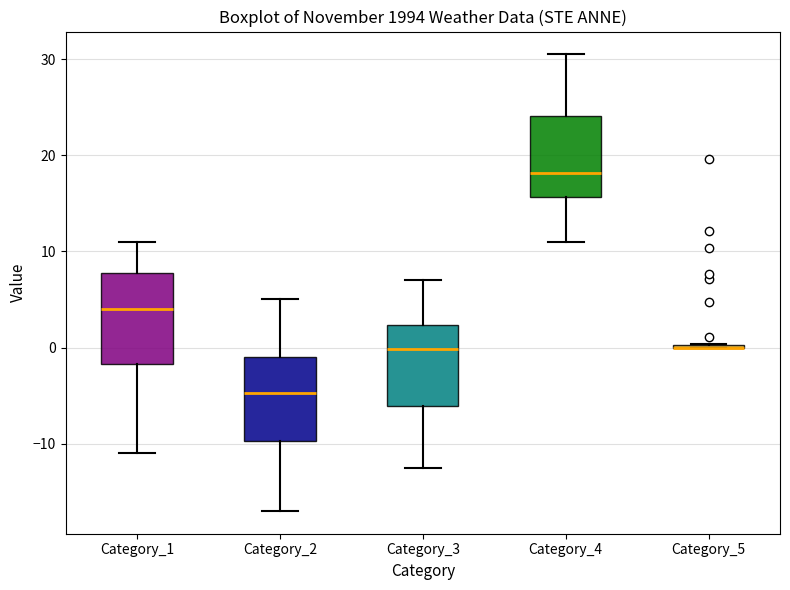

Reading left to right, read every box against the y-axis: the position of its median line, the range the box covers, and the ends of its whiskers. The values are not printed on the chart, so give them approximately, as read against the axis.

Category_1: median 4, box -2 to 8, whiskers -11 to 11
Category_2: median -5, box -10 to -1, whiskers -17 to 5
Category_3: median 0, box -6 to 2, whiskers -12 to 7
Category_4: median 18, box 16 to 24, whiskers 11 to 31
Category_5: box collapsed to a line at 0, whiskers 0 to 0